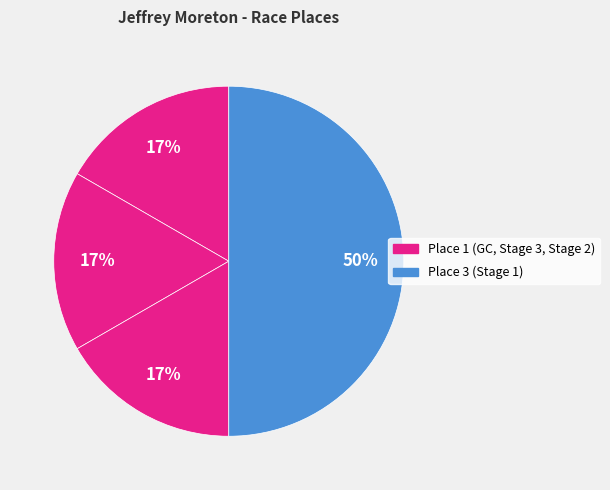

Is there a majority slice in this chart?

No